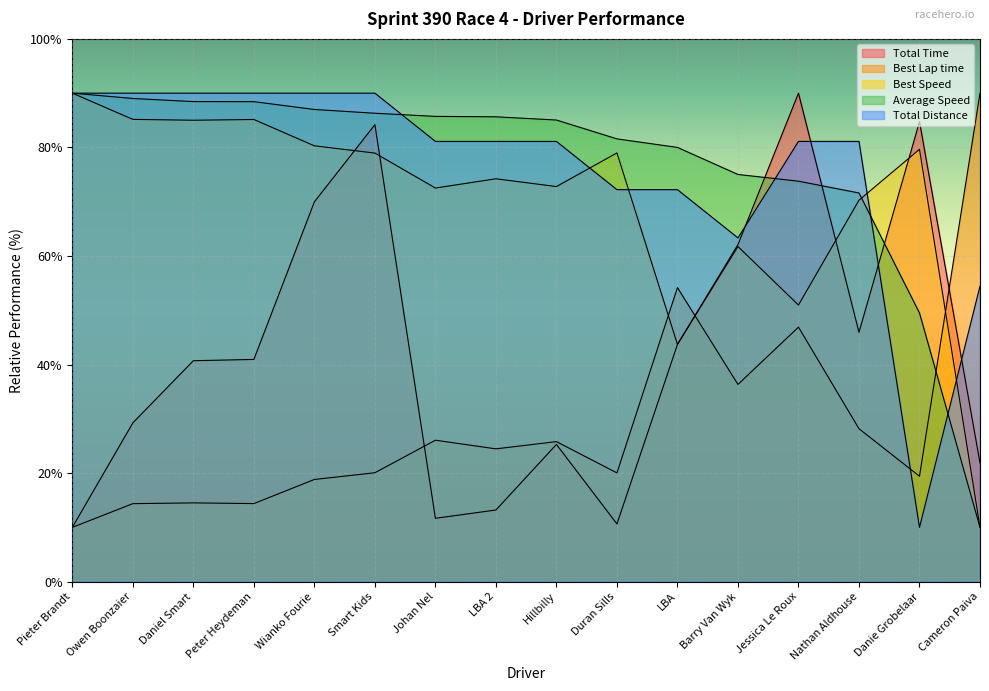

What is the total value across all series at Smart Kids?

359.5